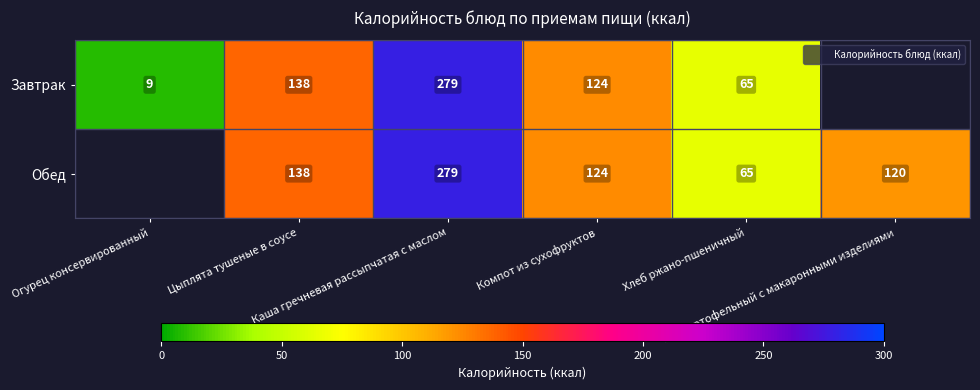

Which series changed the most between Каша гречневая рассыпчатая с маслом and Хлеб ржано-пшеничный?

Завтрак